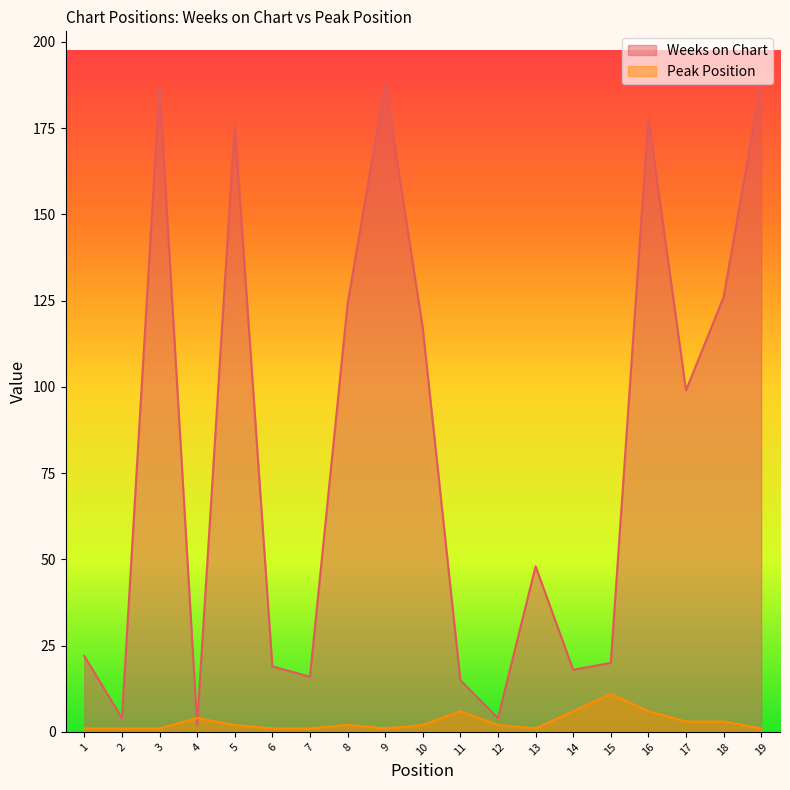

After their last crossing, which series has the higher values: Peak Position or Weeks on Chart?

Weeks on Chart